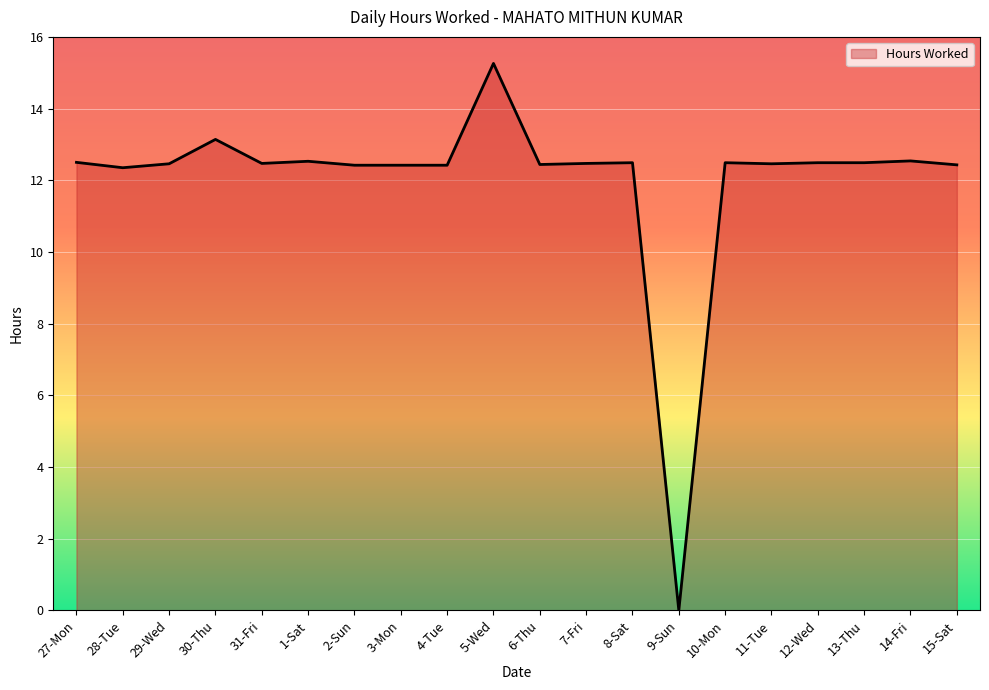

Which label corresponds to the largest value in the chart?

5-Wed